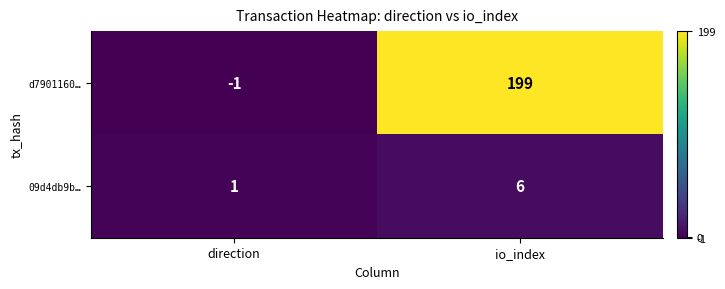

What is the sum of all 09d4db9b… values?

7